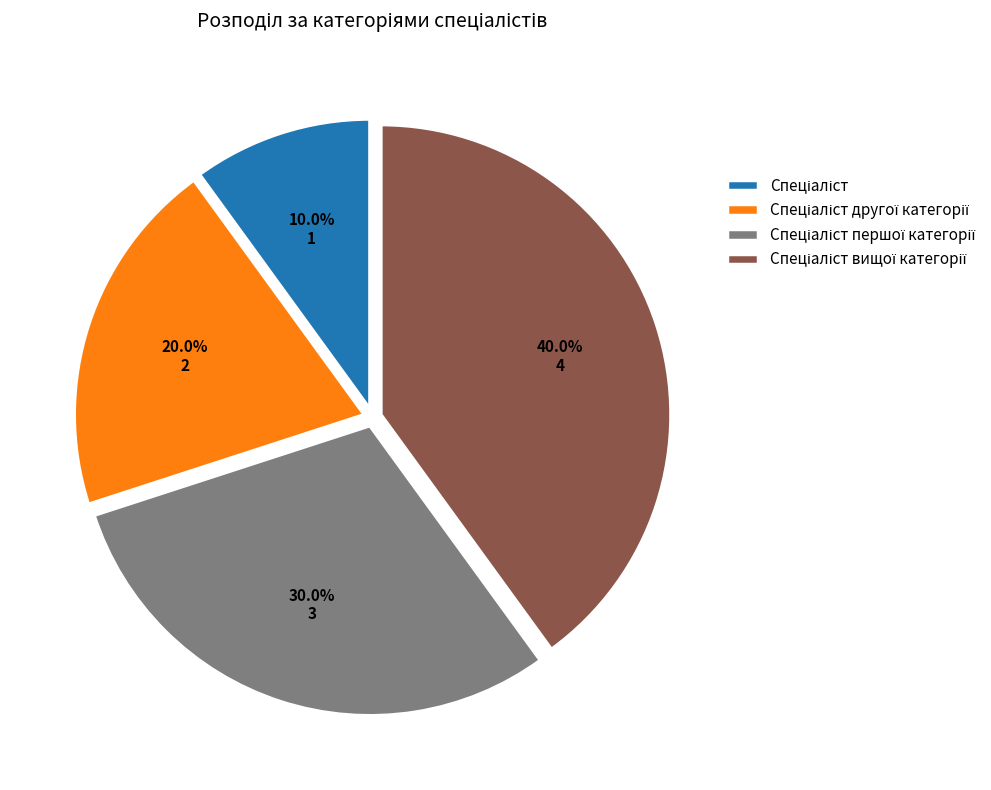

Is there any slice that represents more than half of the pie?

No